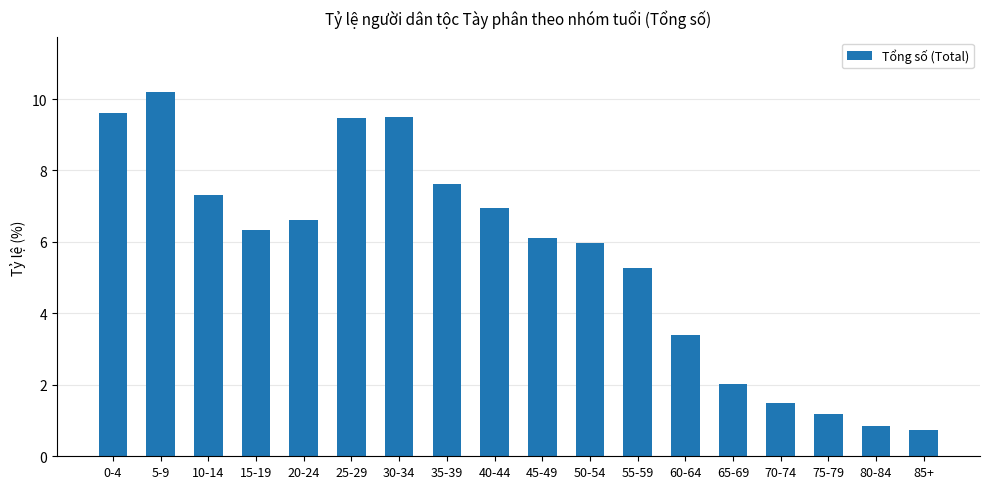

At which category does the chart reach its minimum across all series?

85+